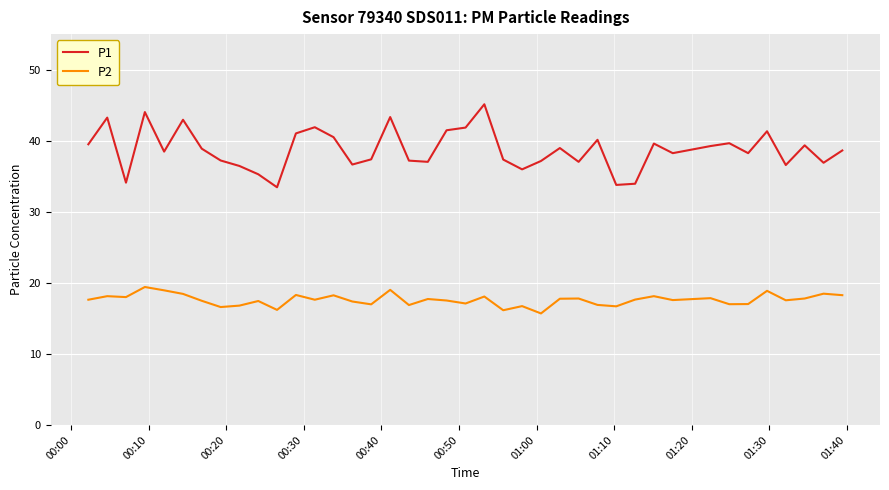

What is the minimum value shown in the chart?

15.7